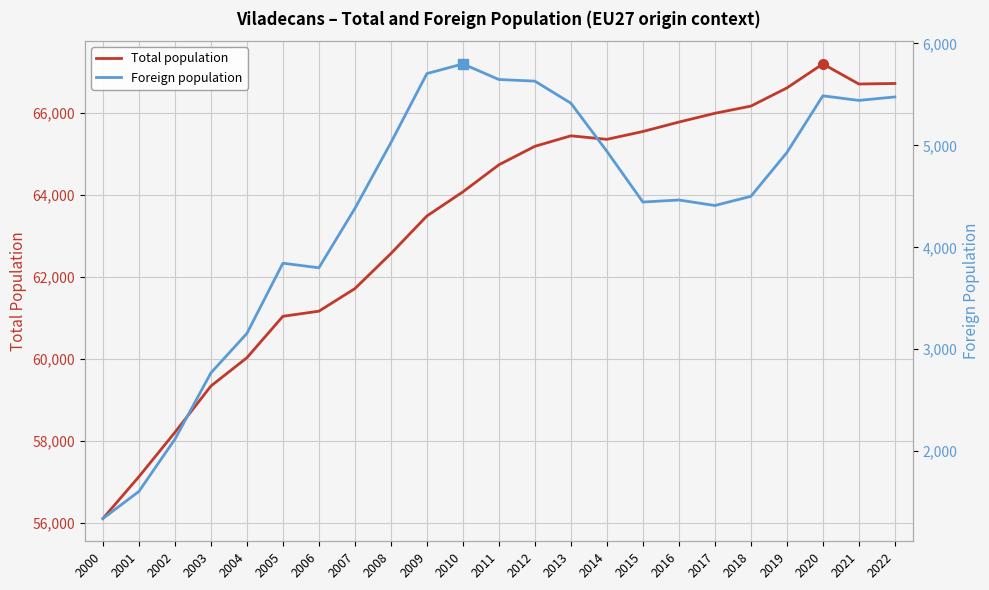

Reading right to left, what are all the values shown in this chart?

Total population: 2022=66720	2021=66707	2020=67197	2019=66611	2018=66168	2017=65993	2016=65779	2015=65549	2014=65358	2013=65444	2012=65188	2011=64737	2010=64077	2009=63489	2008=62573	2007=61718	2006=61168	2005=61043	2004=60033	2003=59343	2002=58213	2001=57132	2000=56112
Foreign population: 2022=5475	2021=5441	2020=5486	2019=4929	2018=4500	2017=4410	2016=4464	2015=4444	2014=4942	2013=5414	2012=5630	2011=5646	2010=5799	2009=5704	2008=5026	2007=4381	2006=3799	2005=3844	2004=3155	2003=2768	2002=2117	2001=1605	2000=1339